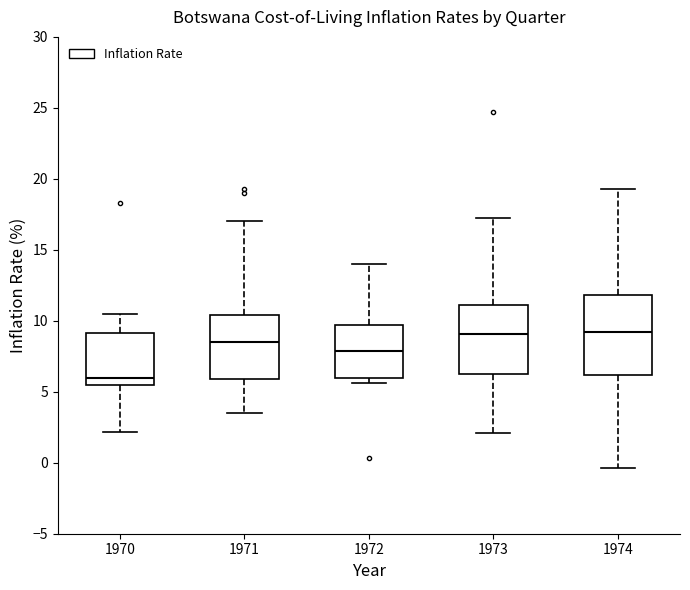

Which box is the tallest, from its lower edge to its upper edge?

1974